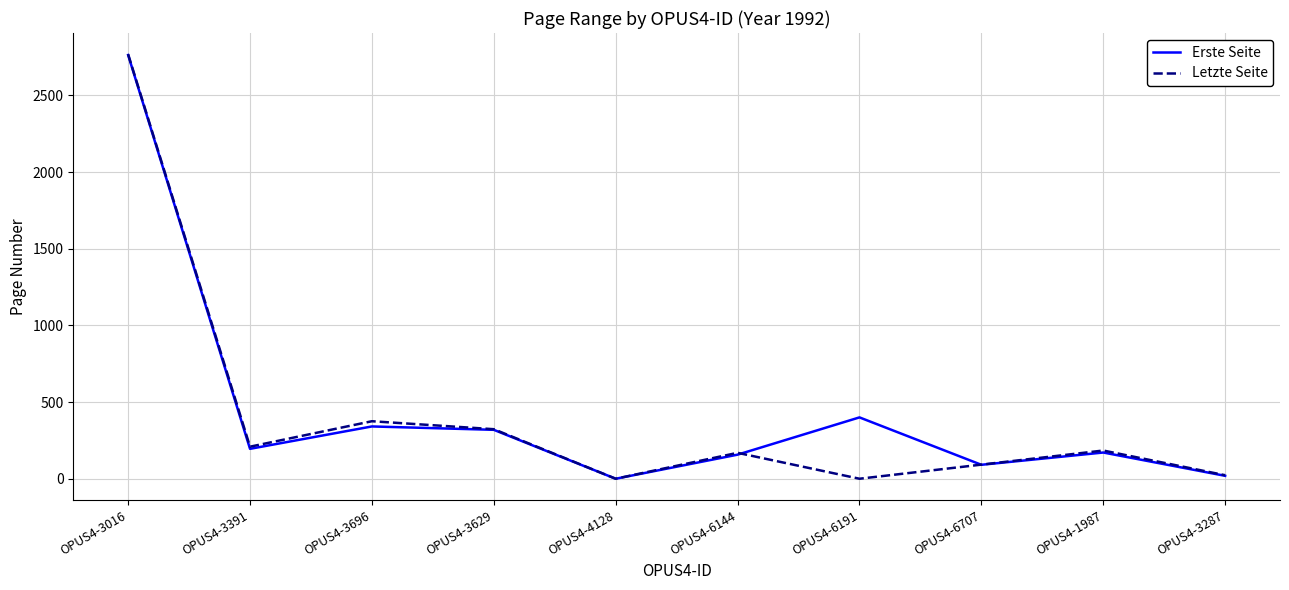

Is the value of Erste Seite at OPUS4-3391 greater than the value of Letzte Seite at OPUS4-4128?

Yes